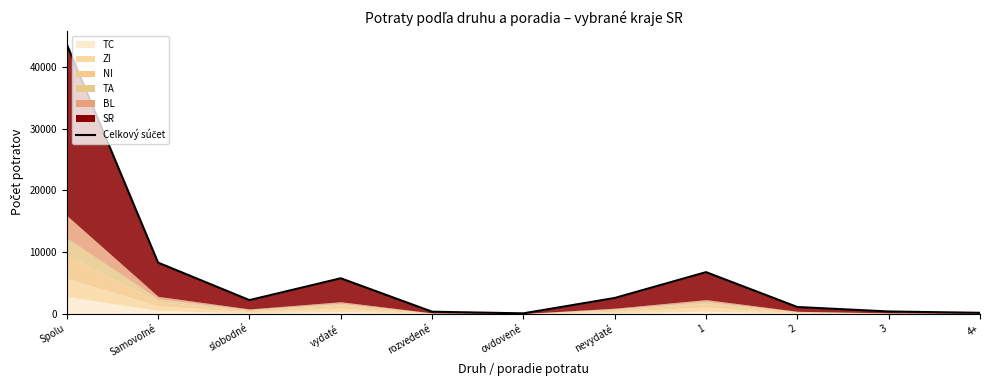

Between slobodné and Samovoľné, which is larger?

Samovoľné